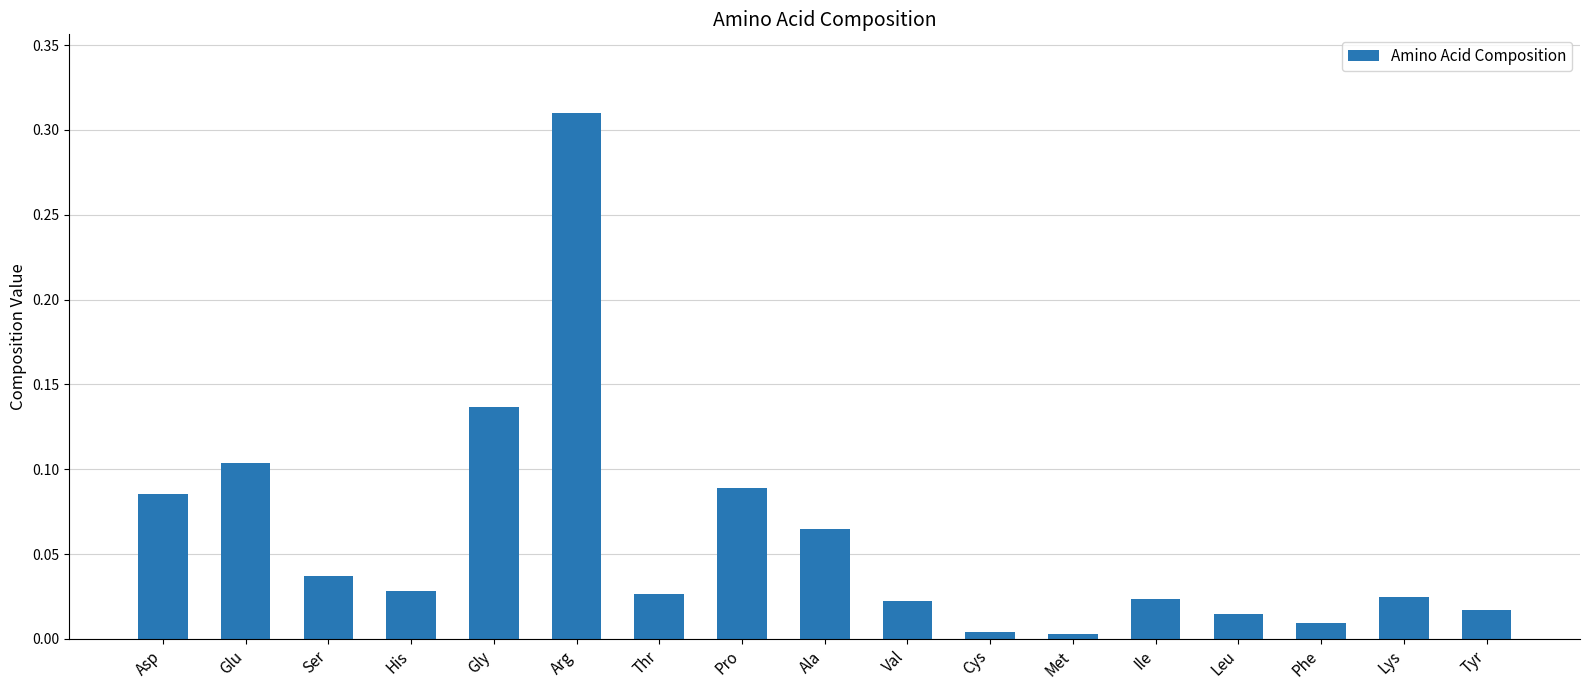

What position from the right is Asp?

17